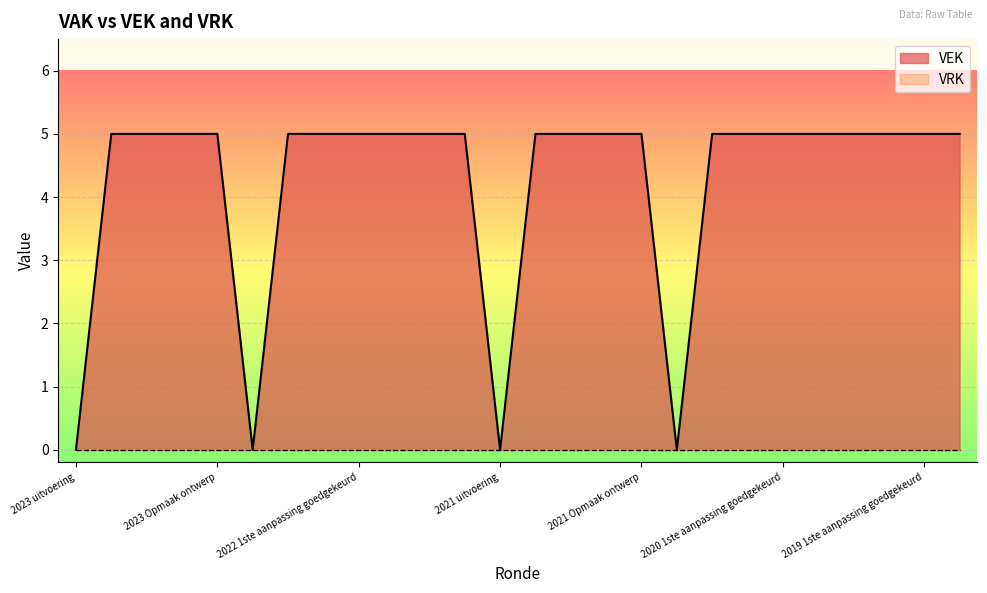

Which category has the lowest value across all series?

2023 uitvoering